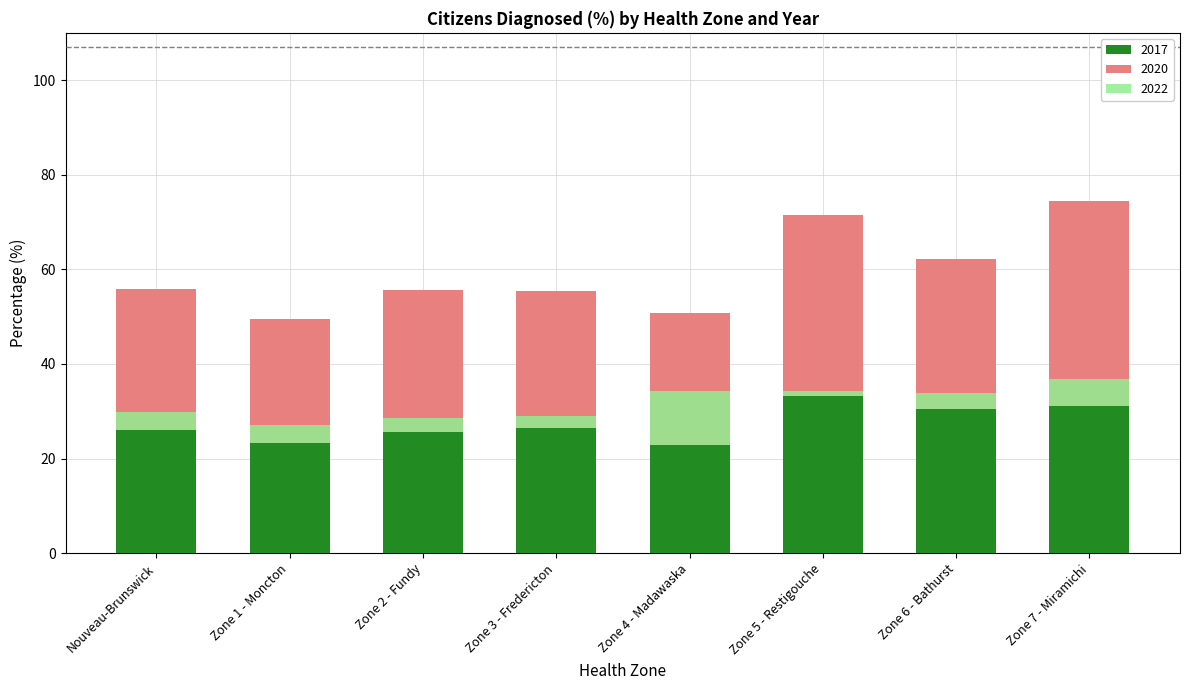

What is the label of the 1st bar from the right?

Zone 7 - Miramichi